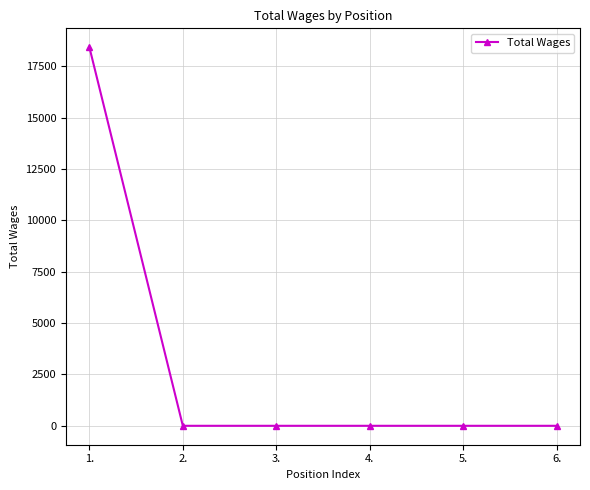

What is the label of the 3rd point from the left?

3.